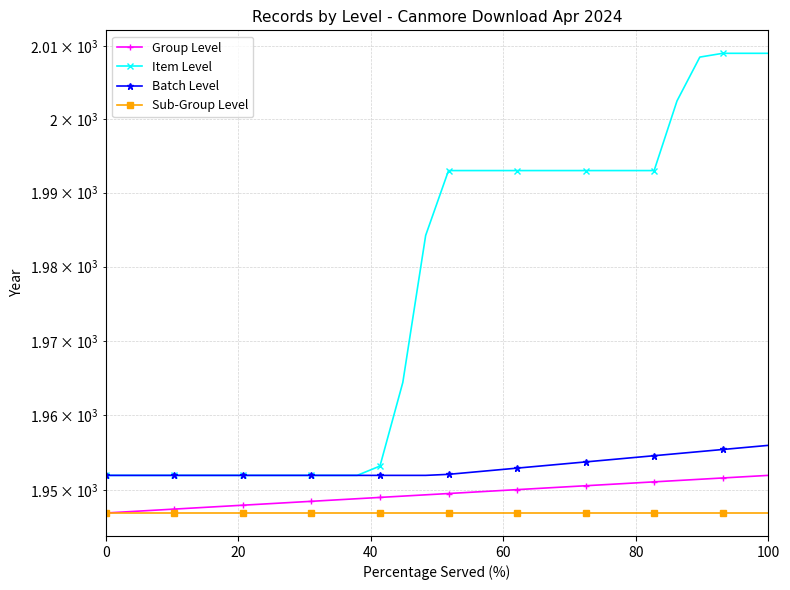

Which series has the largest total across all categories?

Item Level